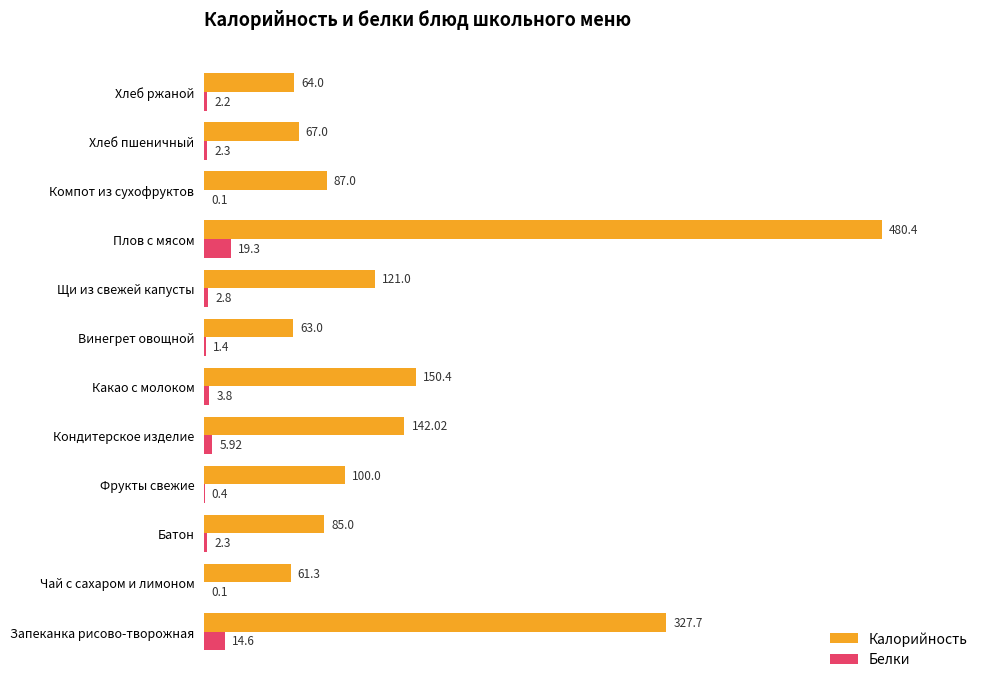

Which category has the highest value in the Калорийность series?

Плов с мясом